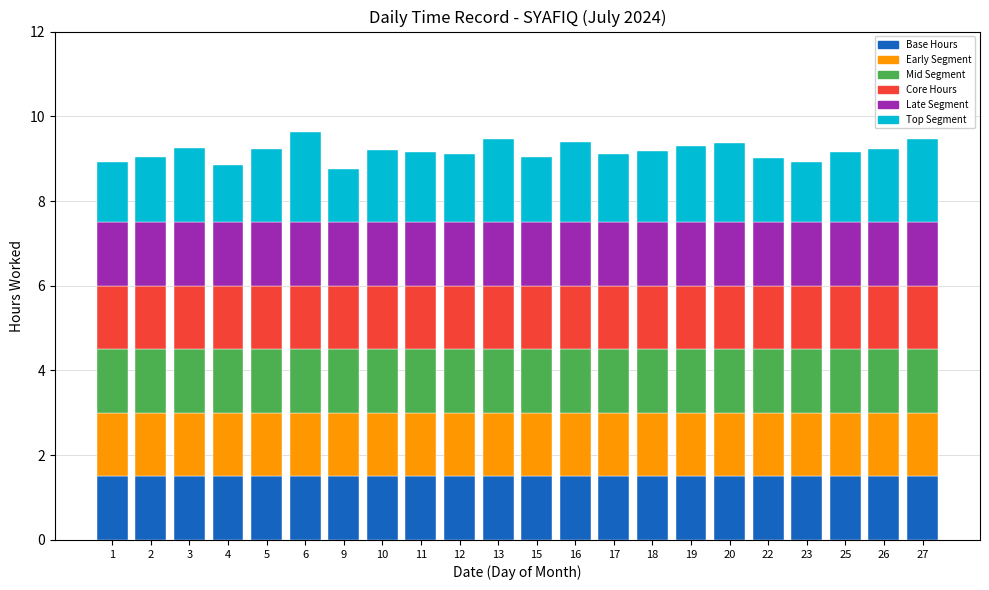

What is the total value across all series at 6?

9.6